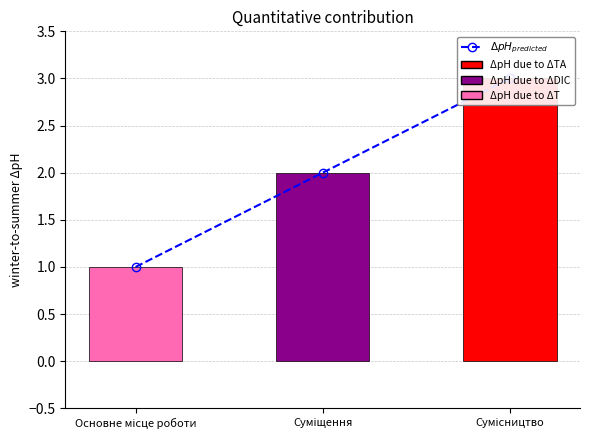

Where is $\Delta pH_{predicted}$ nearest to the value 2?

Суміщення